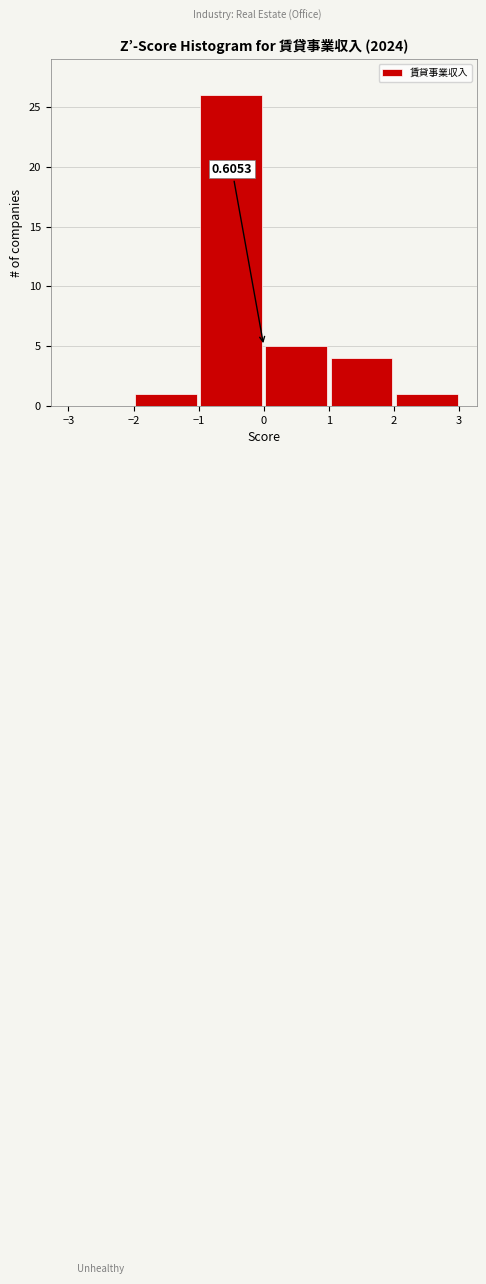

Over which range of the x-axis is the bar tallest?

-1 to 0